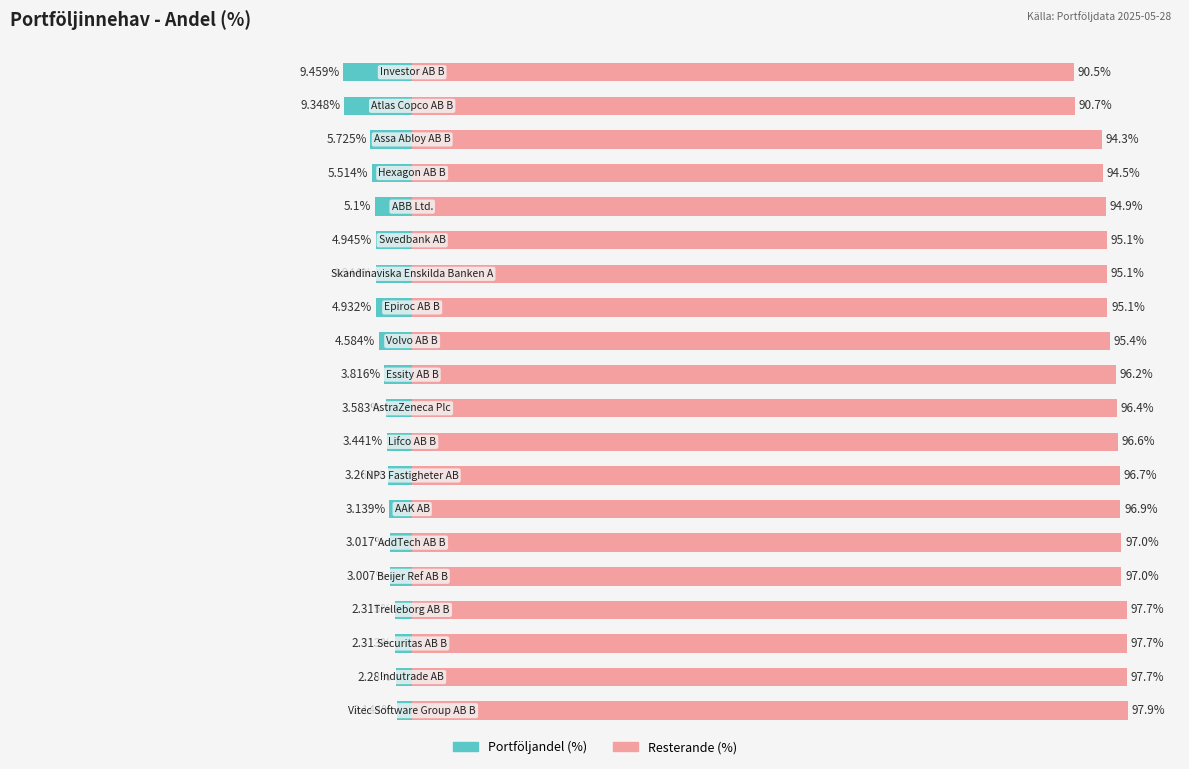

What is the sum of all Resterande (%) values?

1913.1